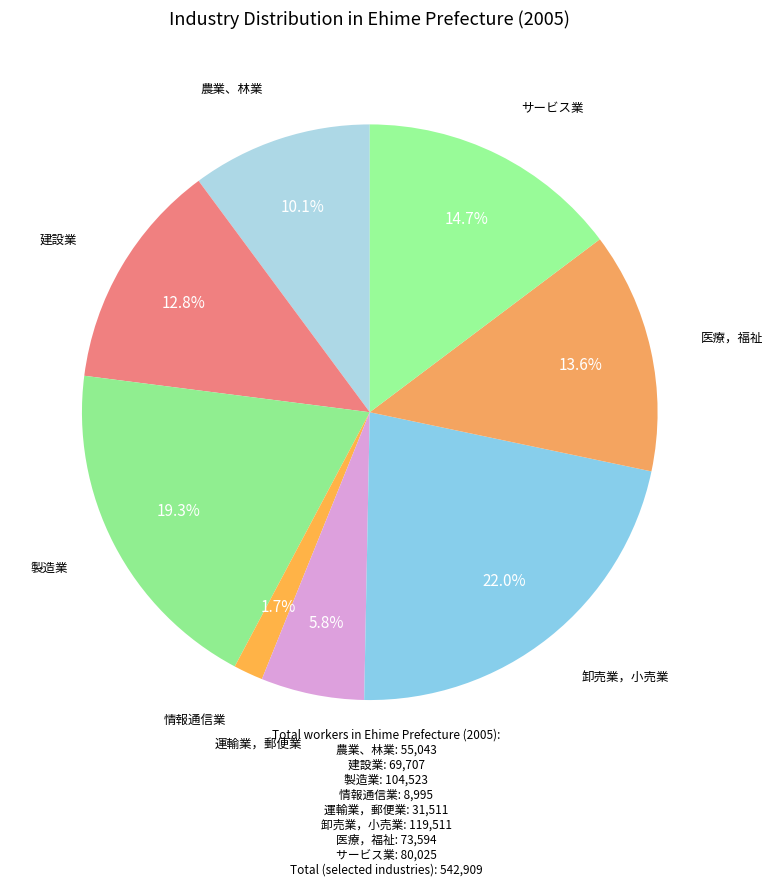

Which category has the biggest portion of the pie?

Ｉ　卸売業，小売業